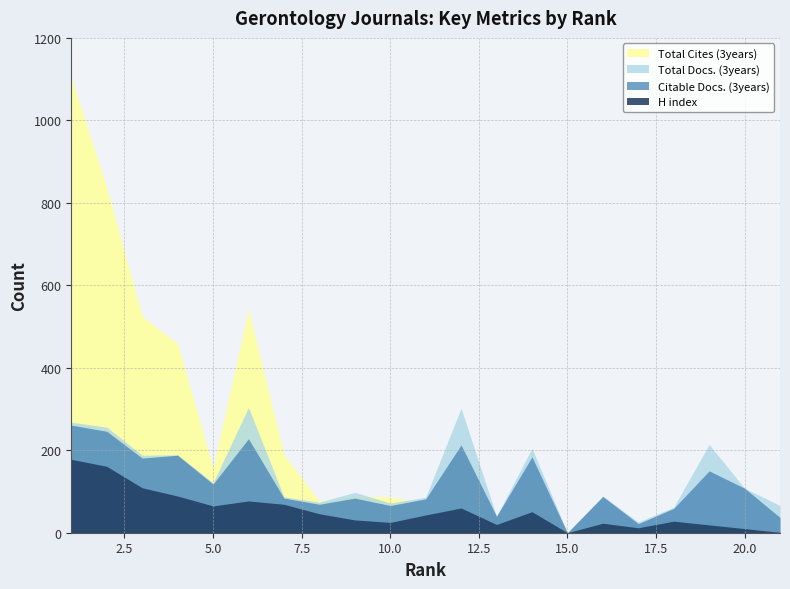

What is the maximum value shown in the chart?

1103